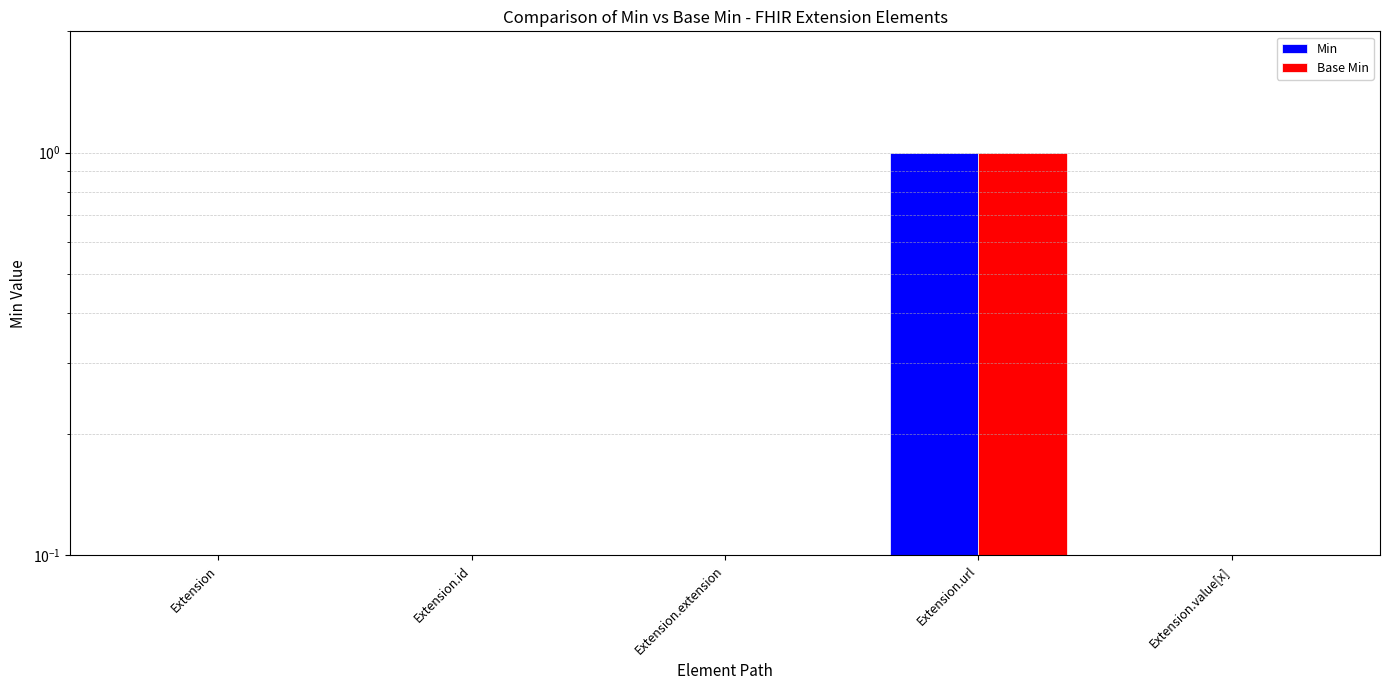

How many values in Base Min are above zero?

1